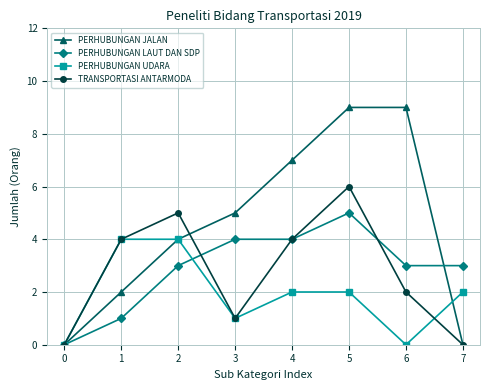

What is the total value across all series at 2?

16